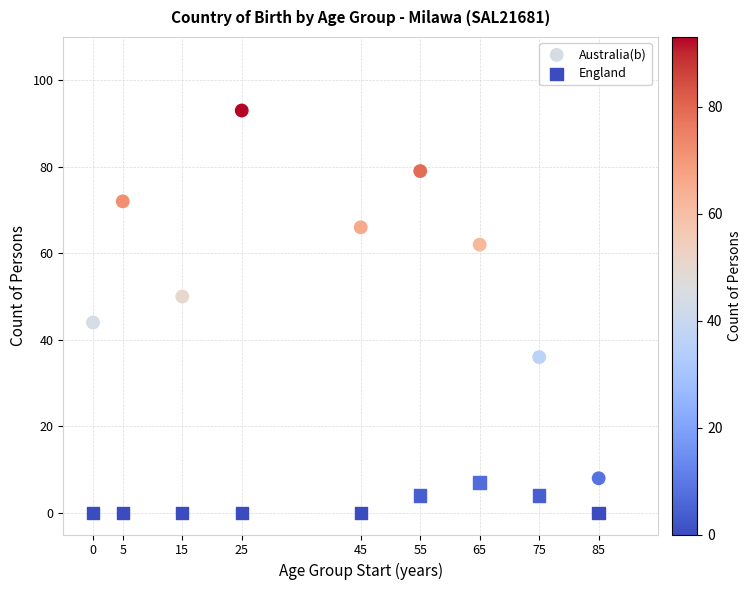

Which series has the largest Y range (max minus min)?

Australia(b)